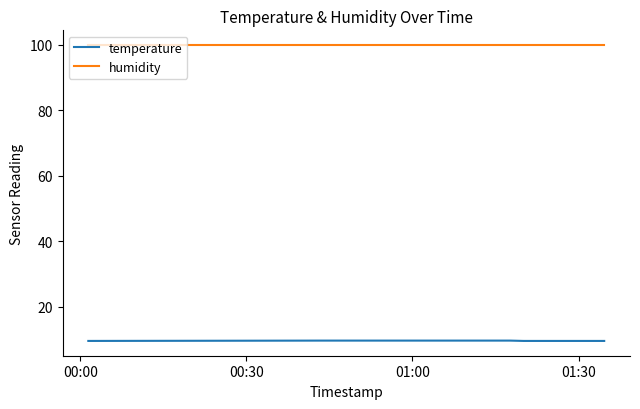

True or false: temperature and humidity cross at least once.

False